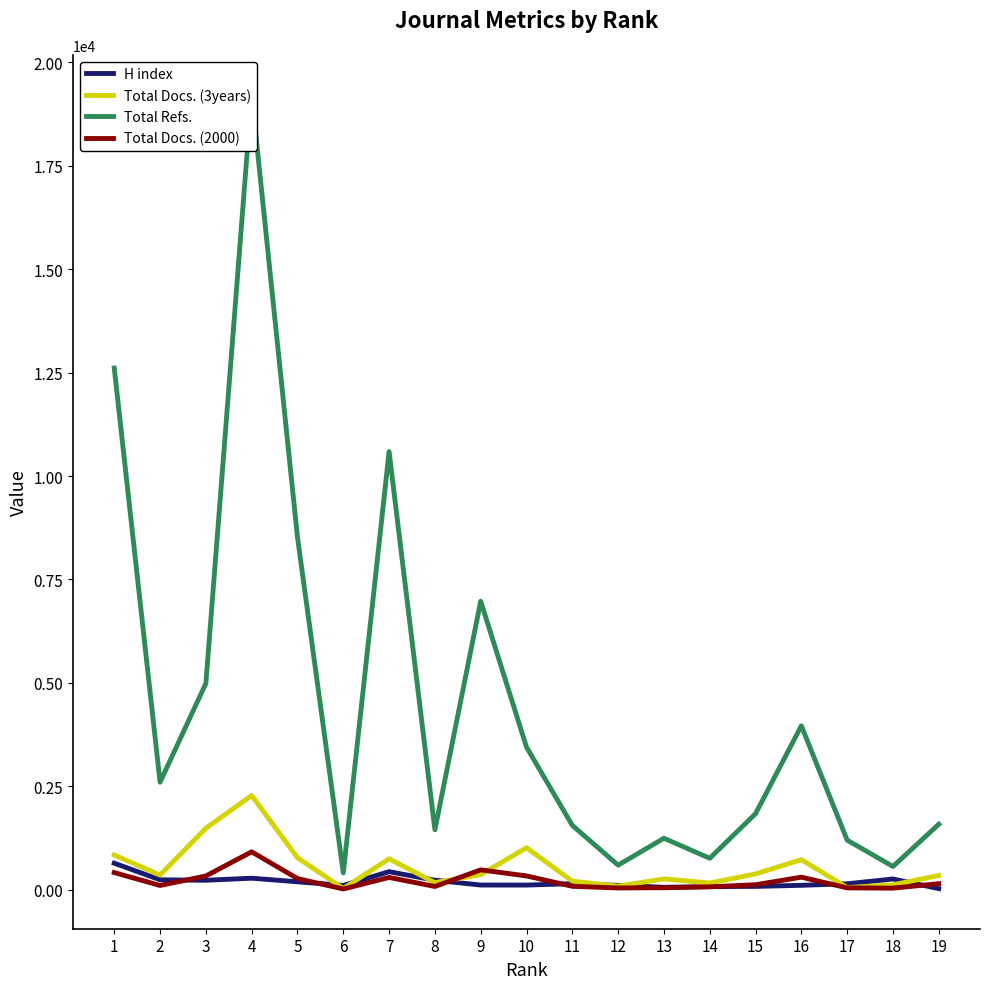

At which category is the sum across all series the highest?

4